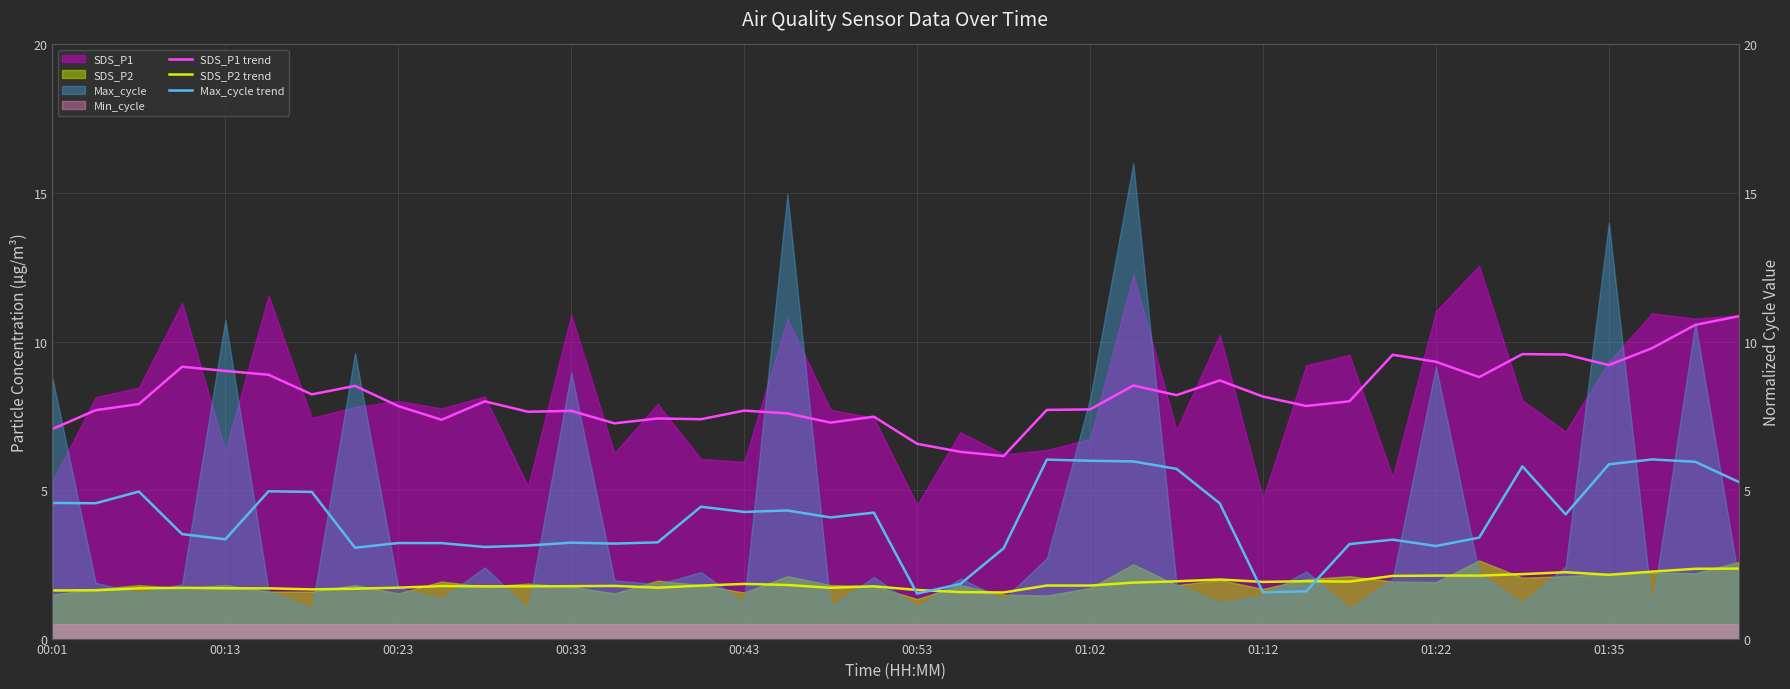

Where is SDS_P1 trend nearest to the value 8?

30